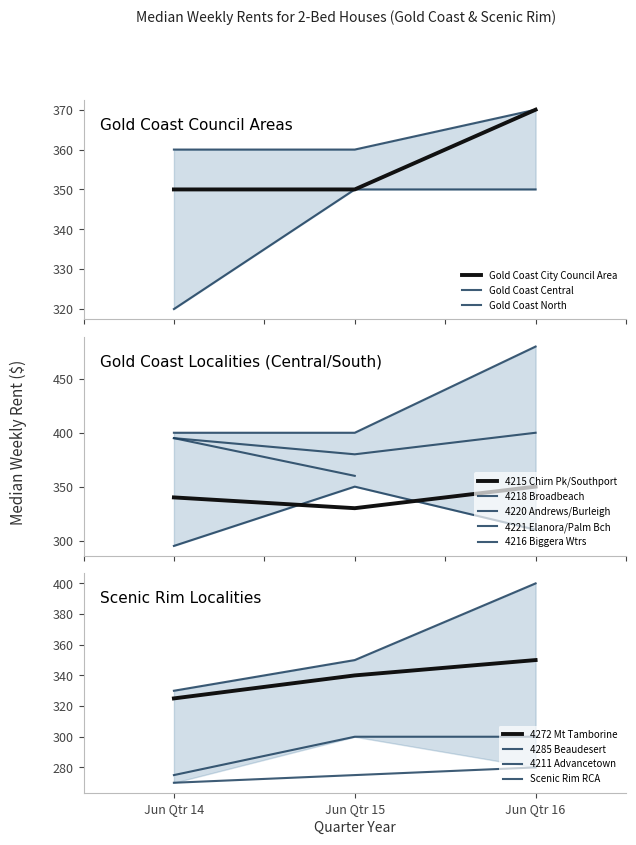

What is the lowest value of the Gold Coast City Council Area series?

350